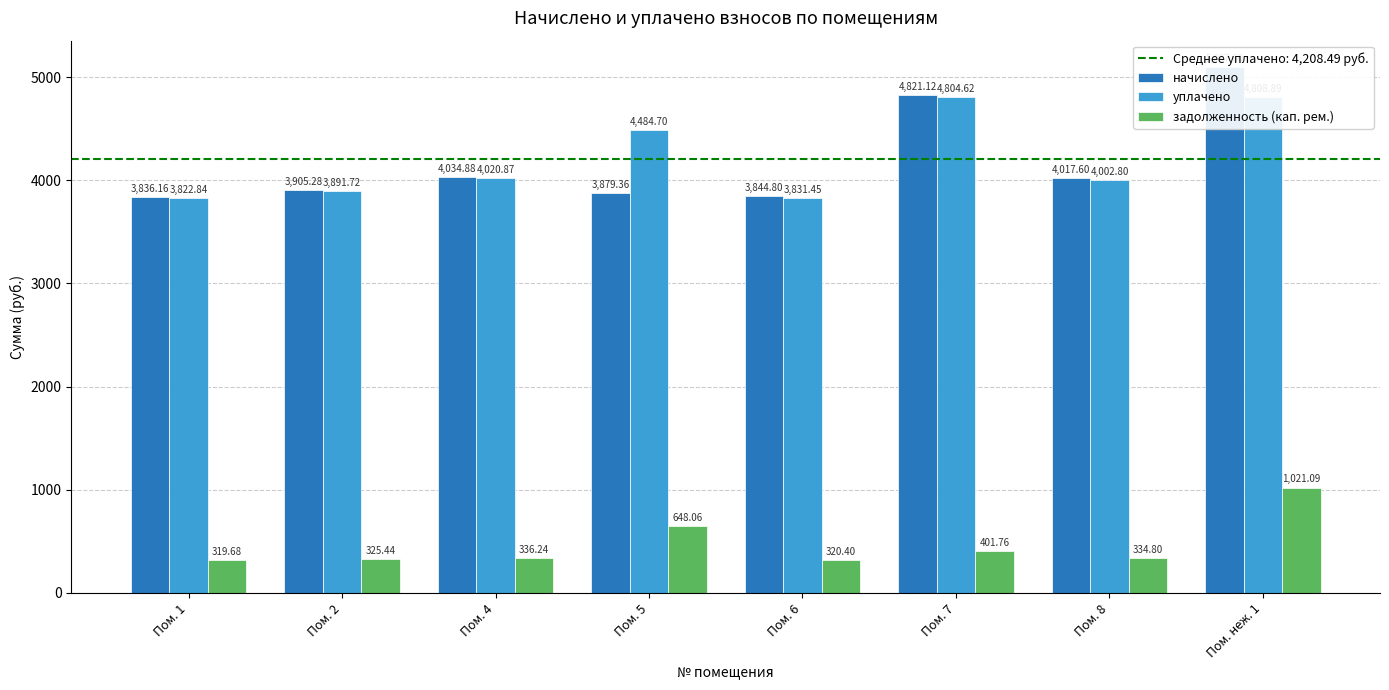

What is the spread (max minus min) of values at Пом. 7?

4419.4